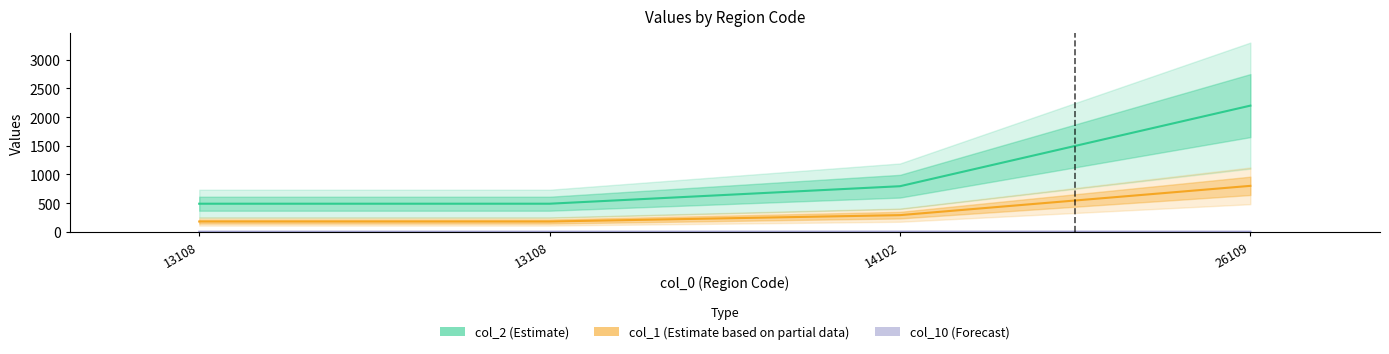

Is it true that col_1 (Estimate based on partial data) equals 101.3 at 13108?

False